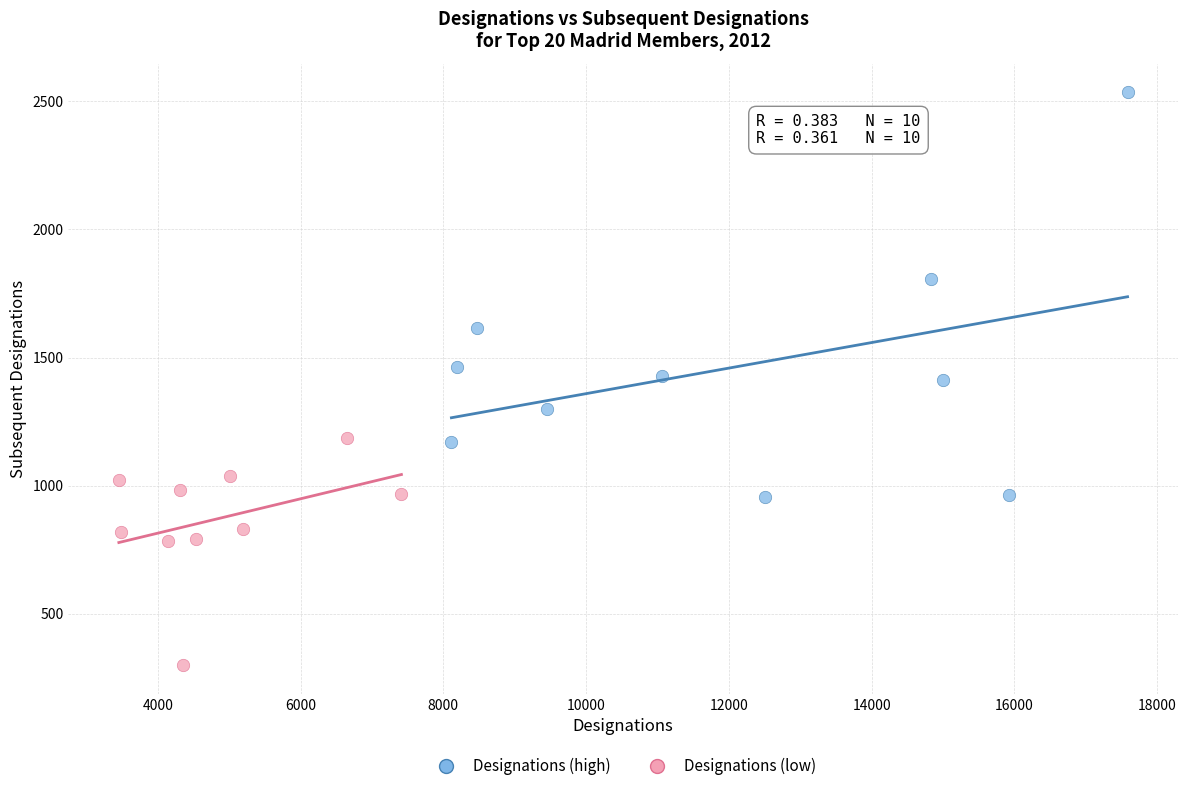

Which series contains the lowest Y value?

Designations (low)